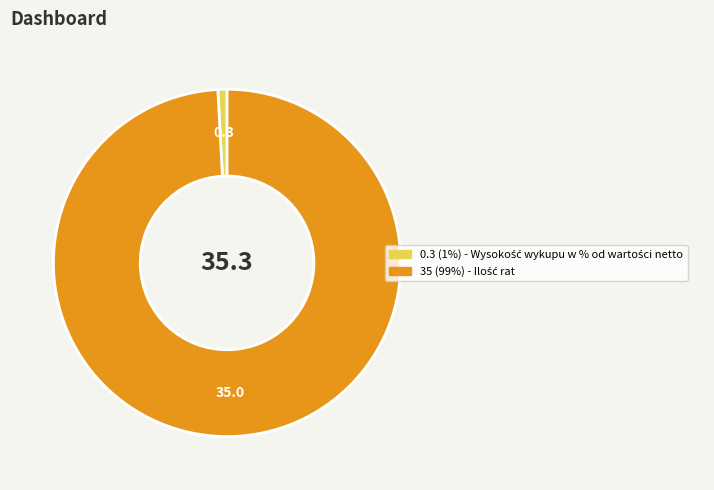

Count the number of slices in the pie.

2